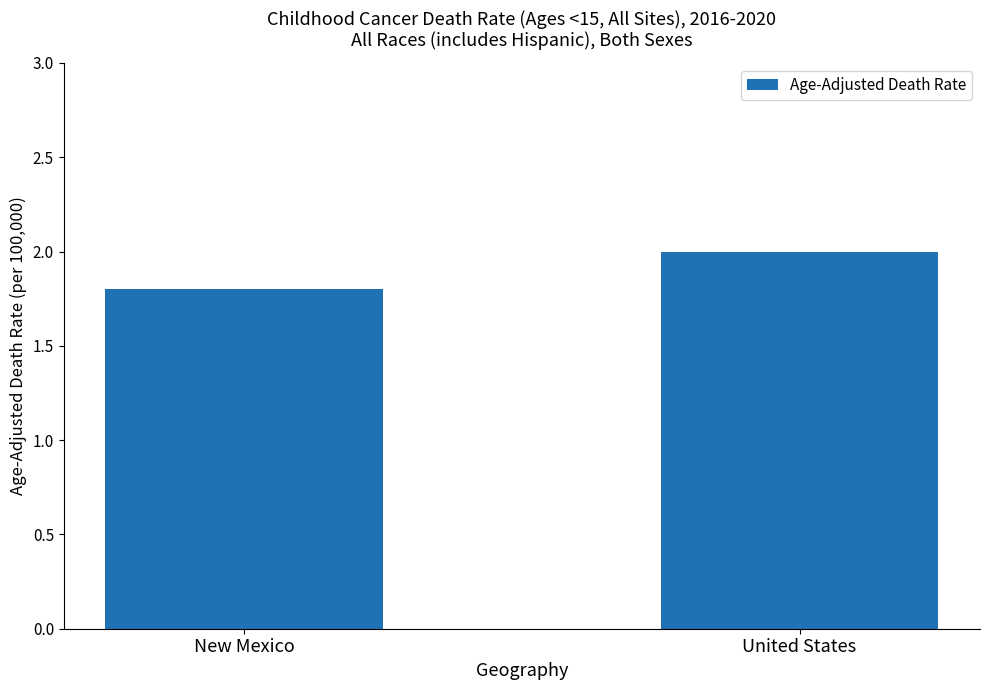

What is the sum of the values at United States and New Mexico?

3.8